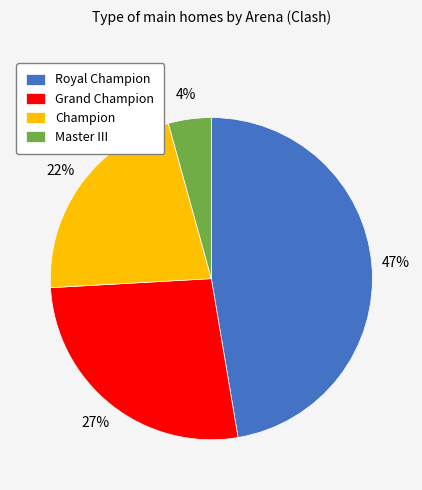

How many slices are in this pie chart?

4